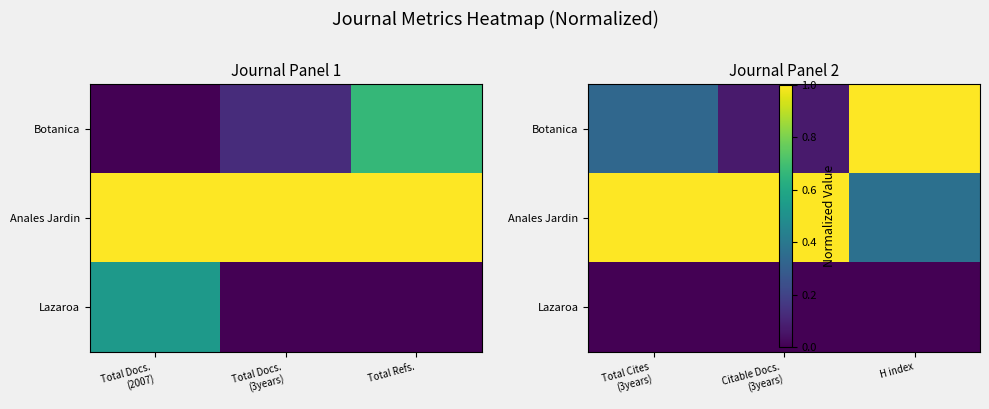

Is the value of Botanica at Citable Docs. (3years) greater than the value of Anales Jardin at Citable Docs. (3years)?

No